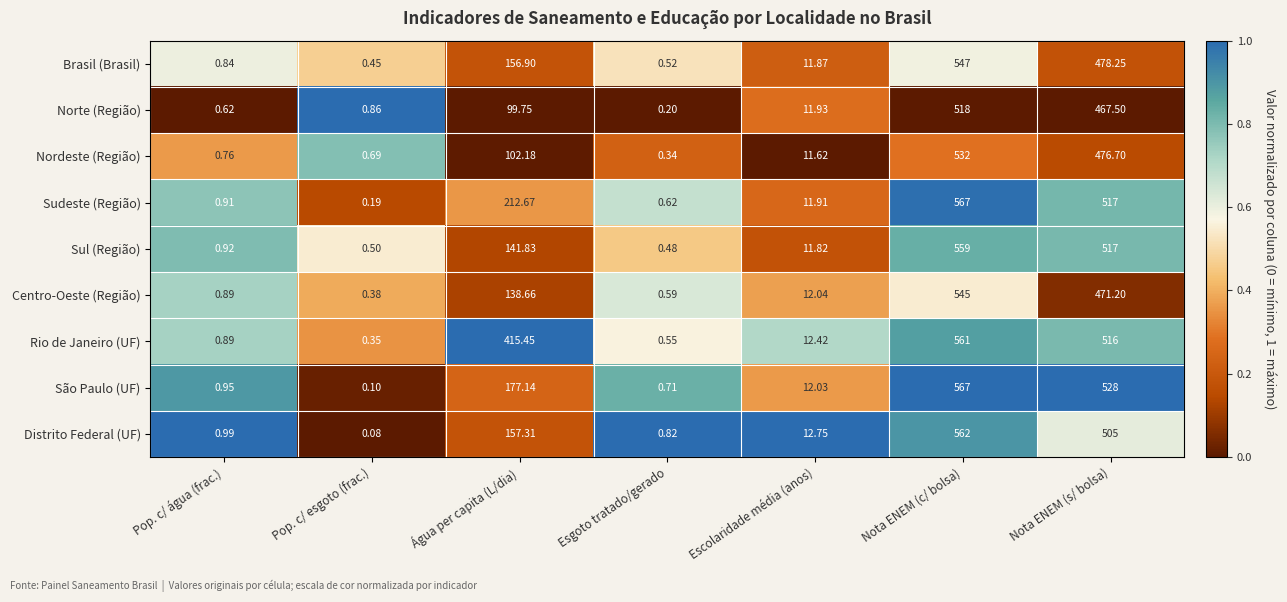

At which category is the sum across all series the highest?

Nota ENEM (c/ bolsa)